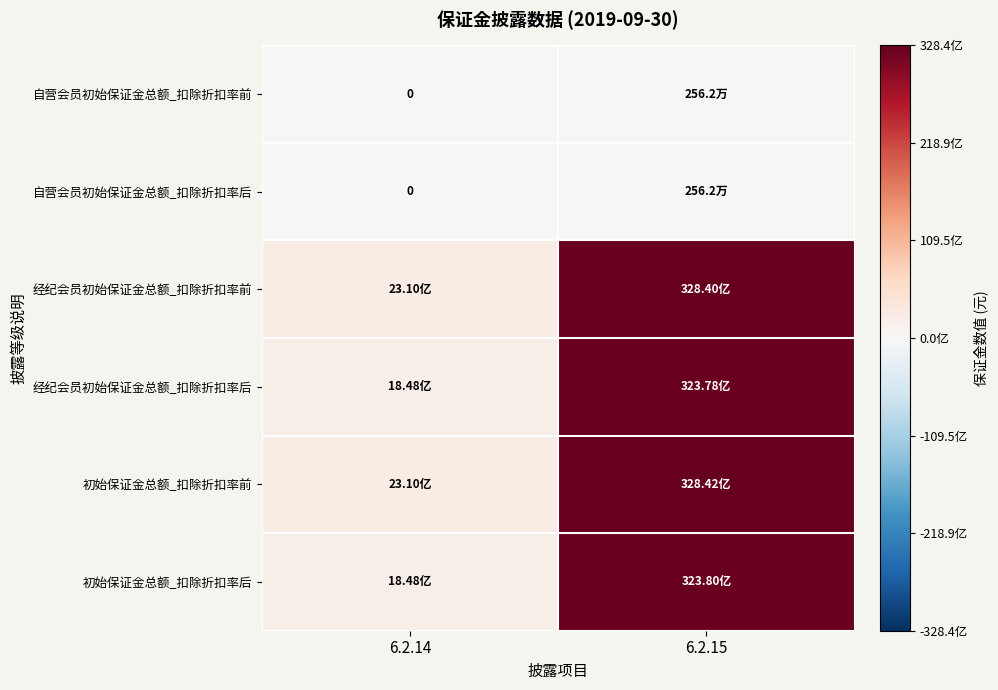

What is the sum of the 初始保证金总额_扣除折扣率前 values at 6.2.14 and 6.2.15?

35152528156.9